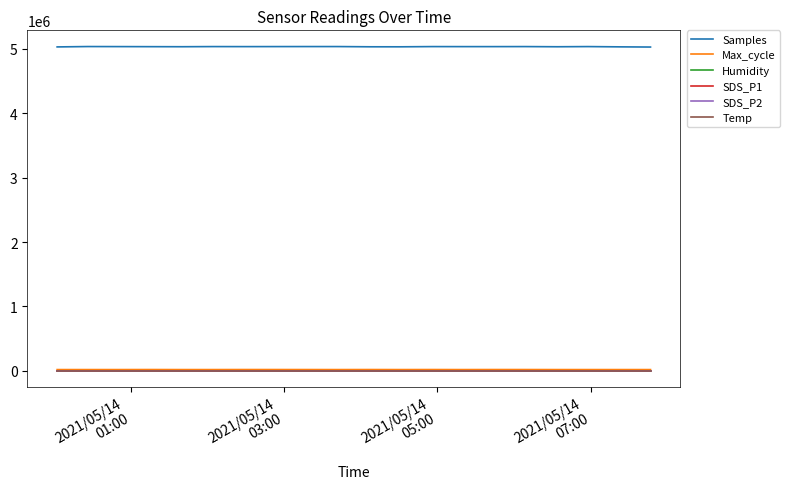

What is the highest value of the SDS_P1 series?

7.6